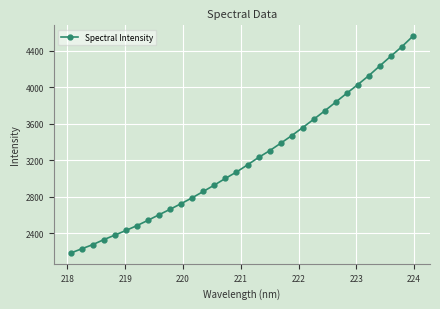

What is the sum of all values?

102492.2